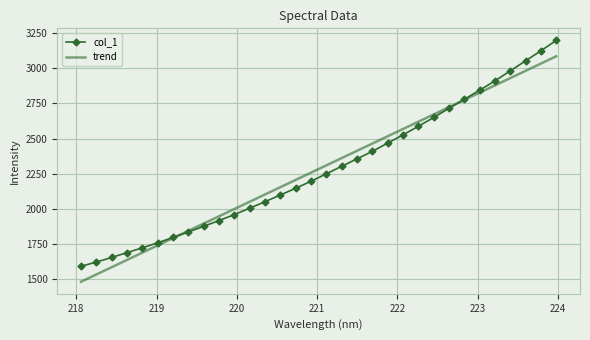

Which series has the widest spread of values?

col_1